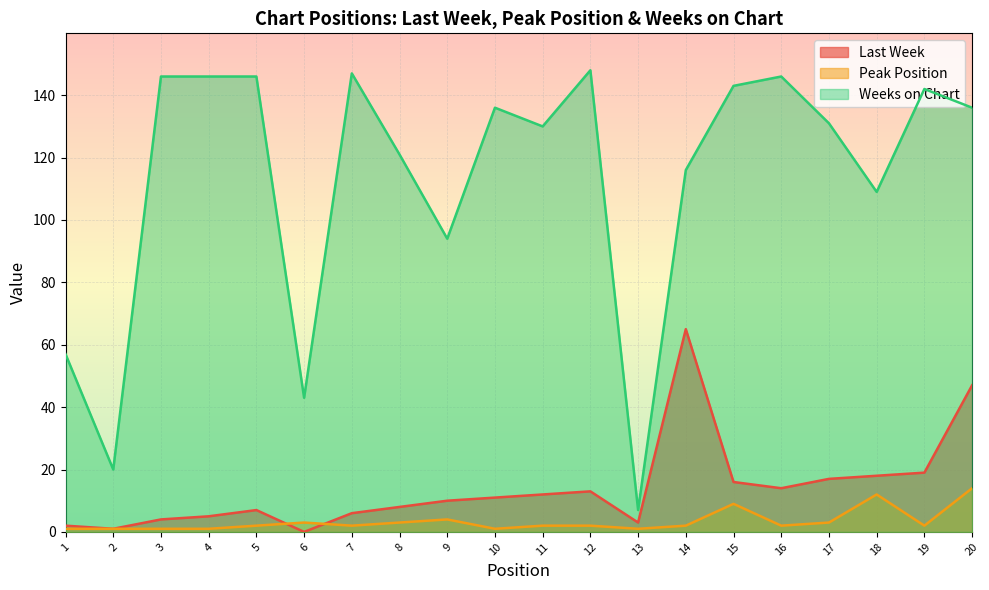

The Last Week series shows 16 at 9. True or false?

False